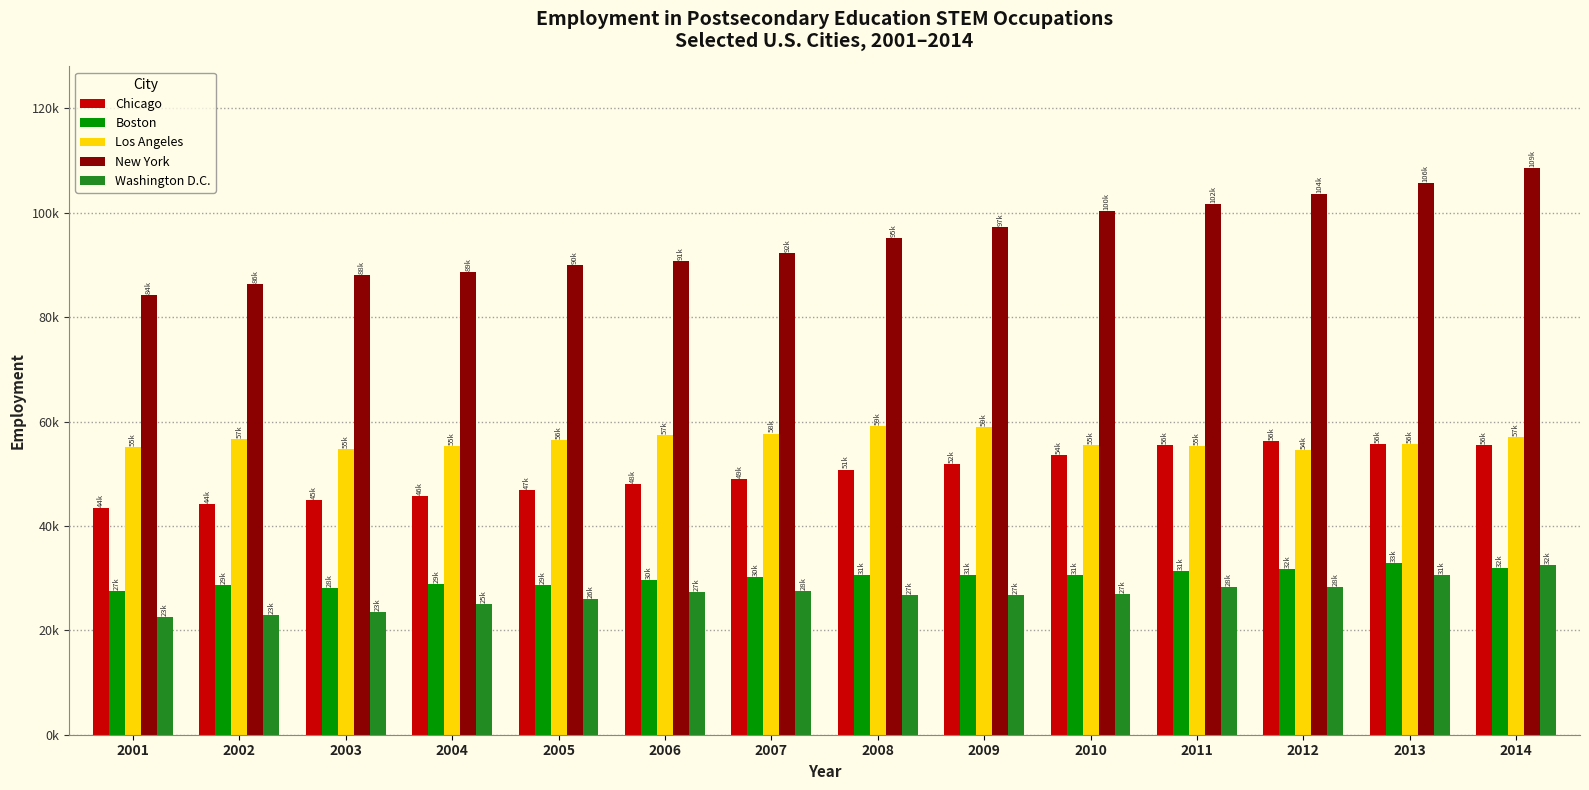

Which series has the largest total across all categories?

New York